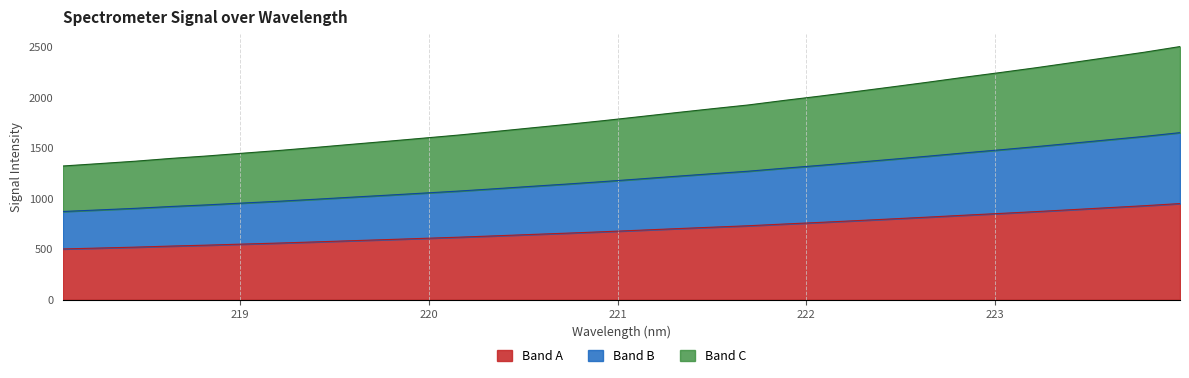

Reading left to right, list all the values displayed in this chart.

218.0596=1323.8	218.2508=1347.1	218.442=1371.0	218.6332=1398.8	218.8244=1423.1	219.0156=1450.7	219.2067=1477.5	219.3979=1507.2	219.589=1538.1	219.7801=1568.3	219.9712=1599.4	220.1623=1630.8	220.3533=1665.4	220.5444=1701.0	220.7354=1735.8	220.9264=1772.7	221.1174=1811.8	221.3083=1851.3	221.4993=1889.9	221.6902=1927.2	221.8812=1972.3	222.0721=2015.2	222.263=2060.2	222.4538=2106.2	222.6447=2152.9	222.8355=2201.5	223.0264=2248.0	223.2172=2295.9	223.408=2346.7	223.5987=2398.0	223.7895=2448.9	223.9802=2505.5